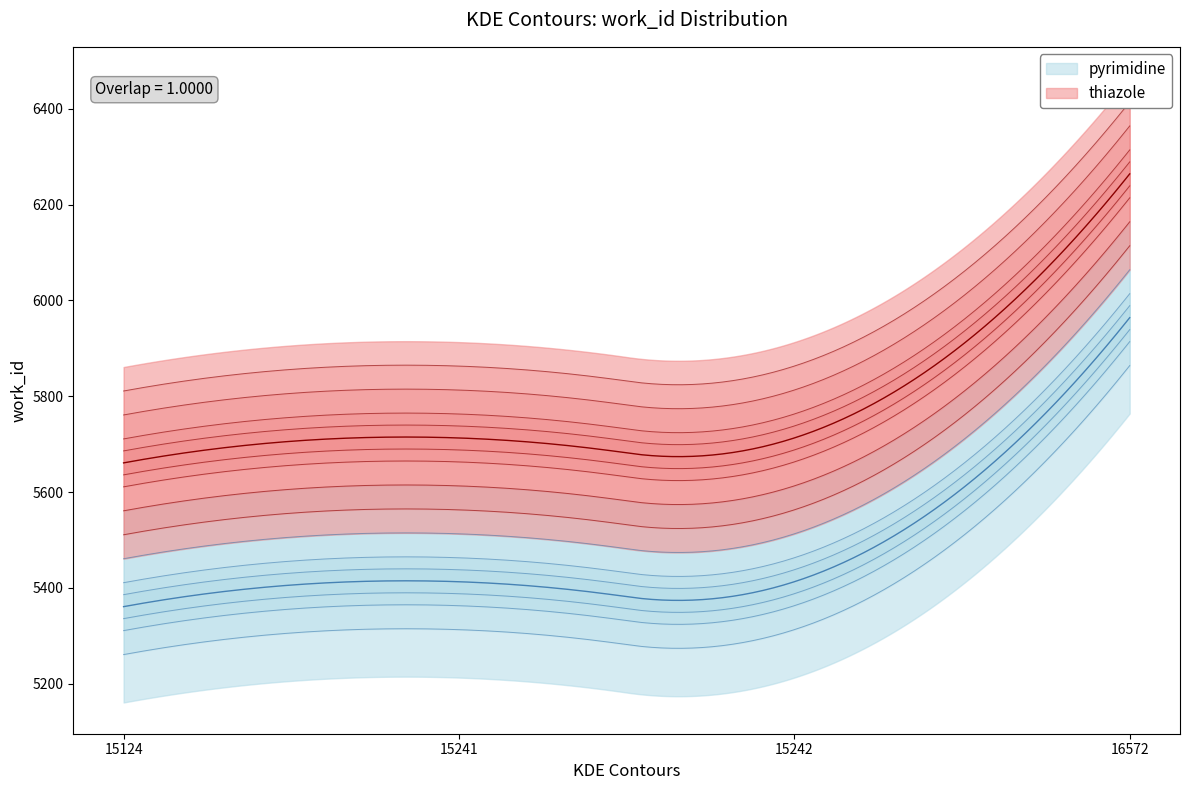

What is the average value?

5838